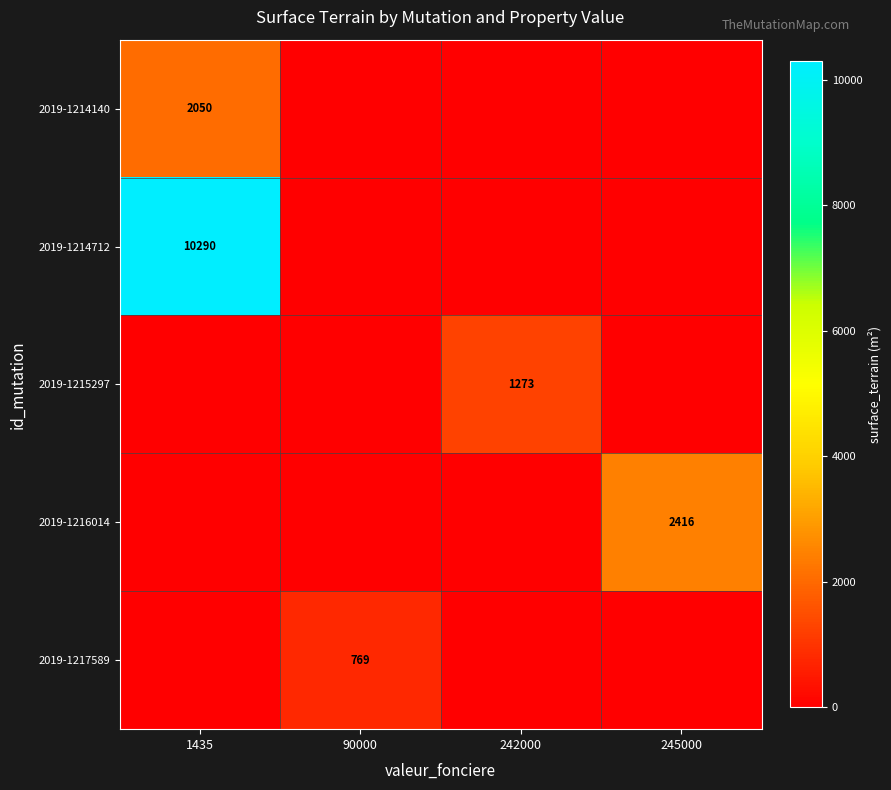

What is the greatest value displayed?

10290